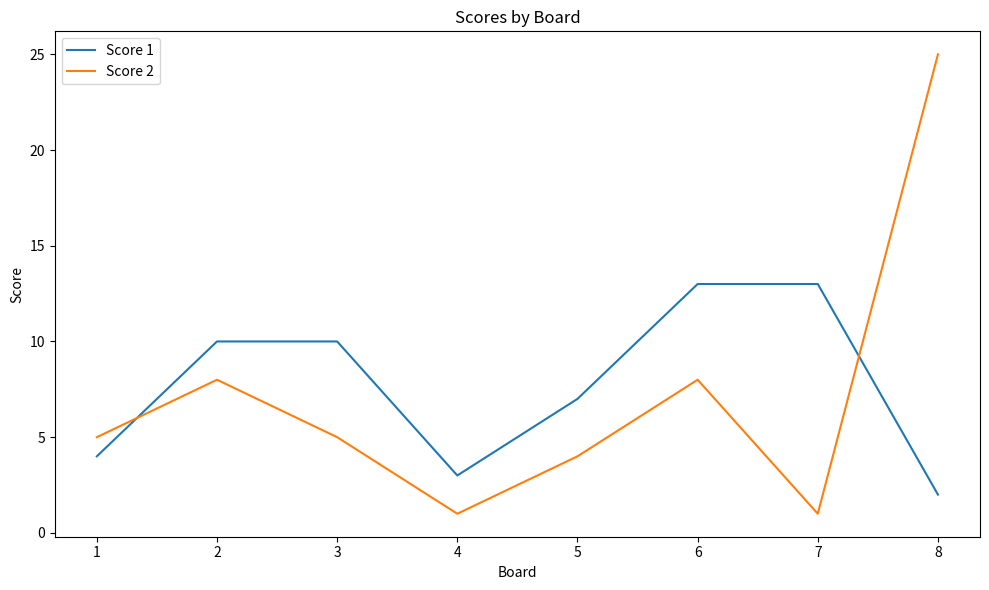

What is the highest value of the Score 2 series?

25